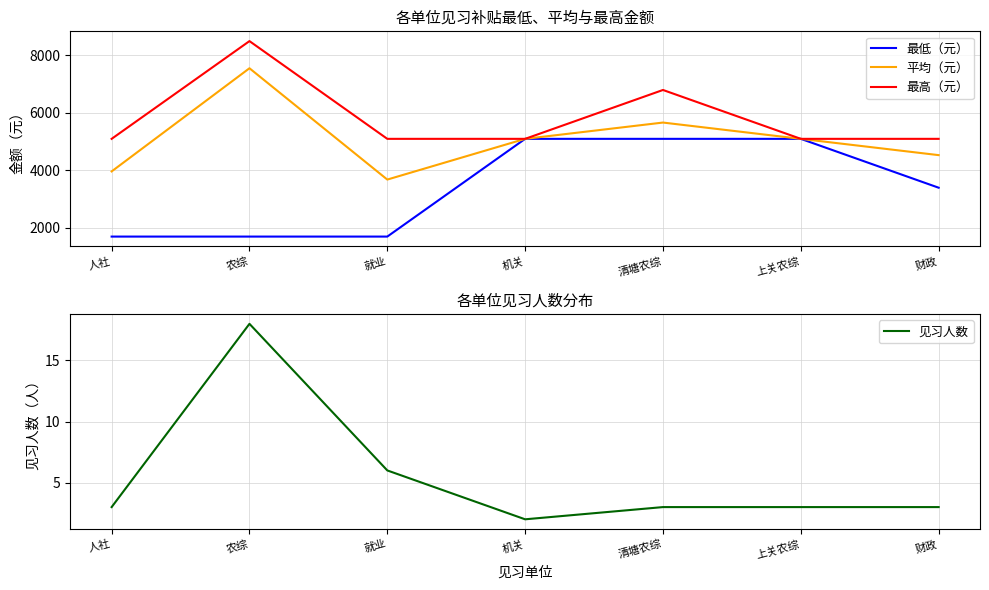

How many lines are shown in the chart?

4